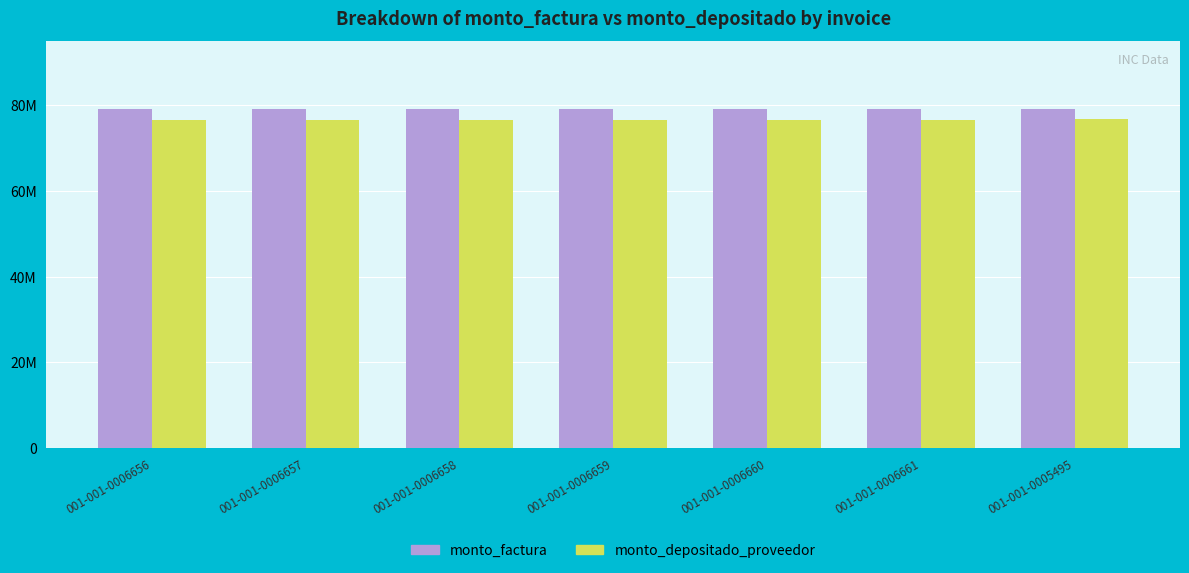

True or false: monto_factura has a value of 103058449 at 001-001-0006659.

False